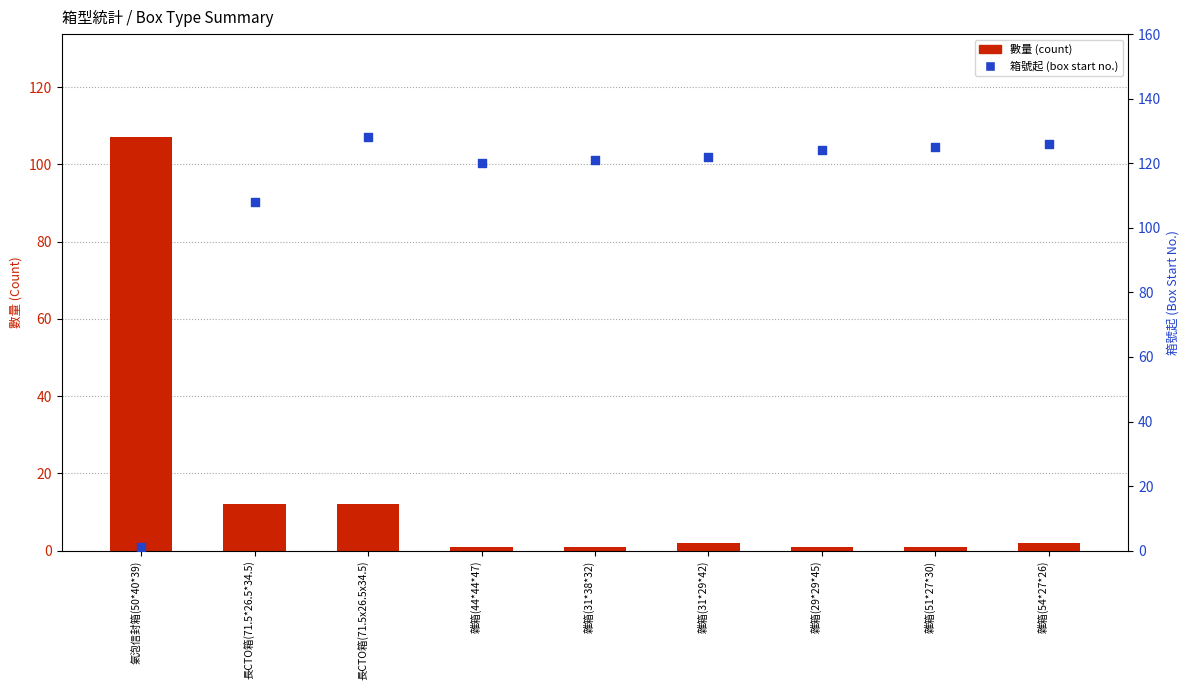

At which category is the sum across all series the highest?

長CTO箱(71.5x26.5x34.5)